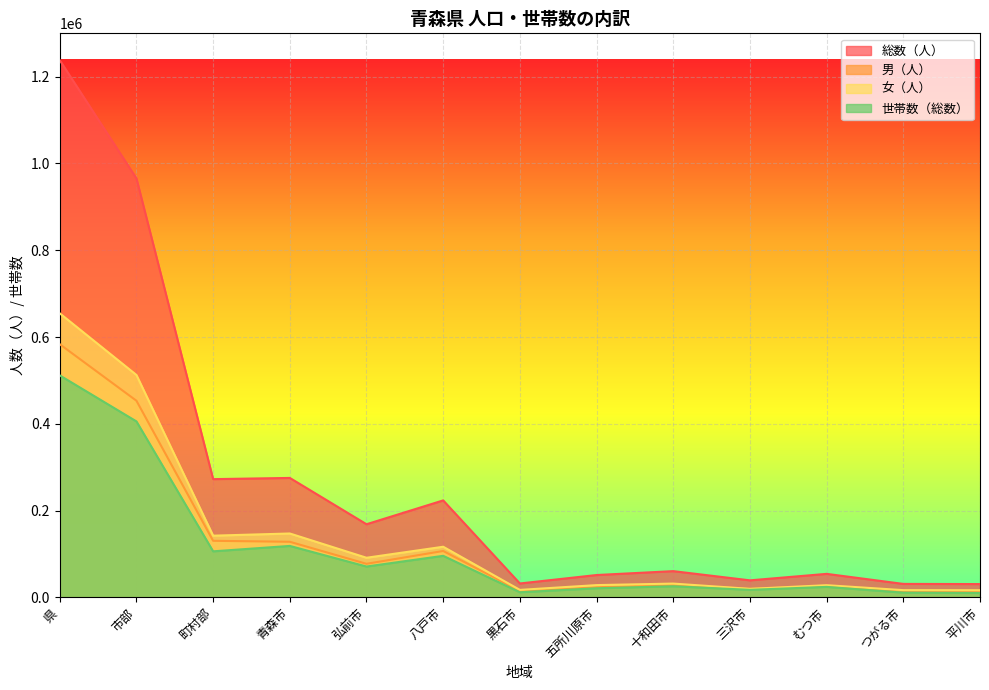

What is the difference between the 世帯数（総数） values at 平川市 and 八戸市?

85622